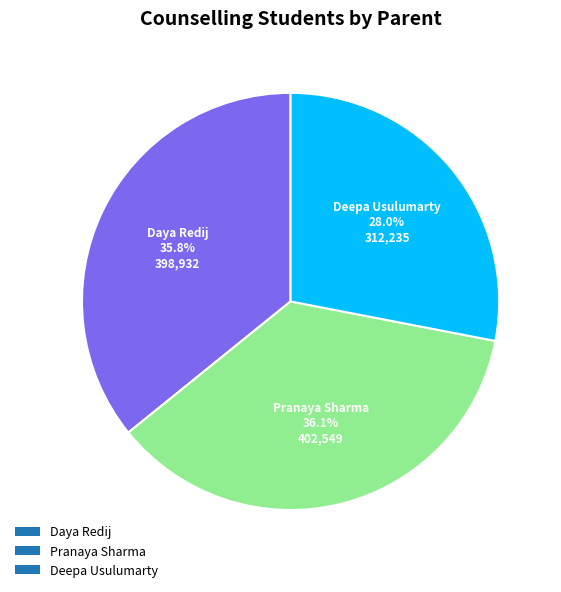

Which slice is the smallest?

Deepa Usulumarty